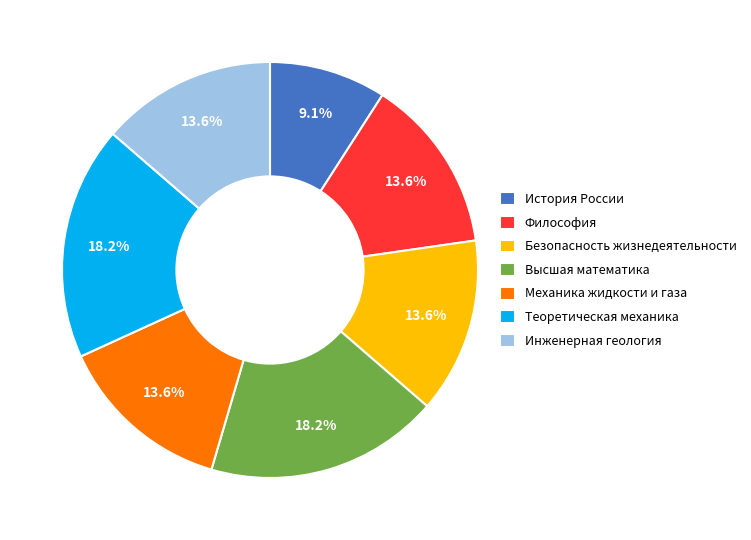

What is the total percentage of Философия and Высшая математика?

31.8%